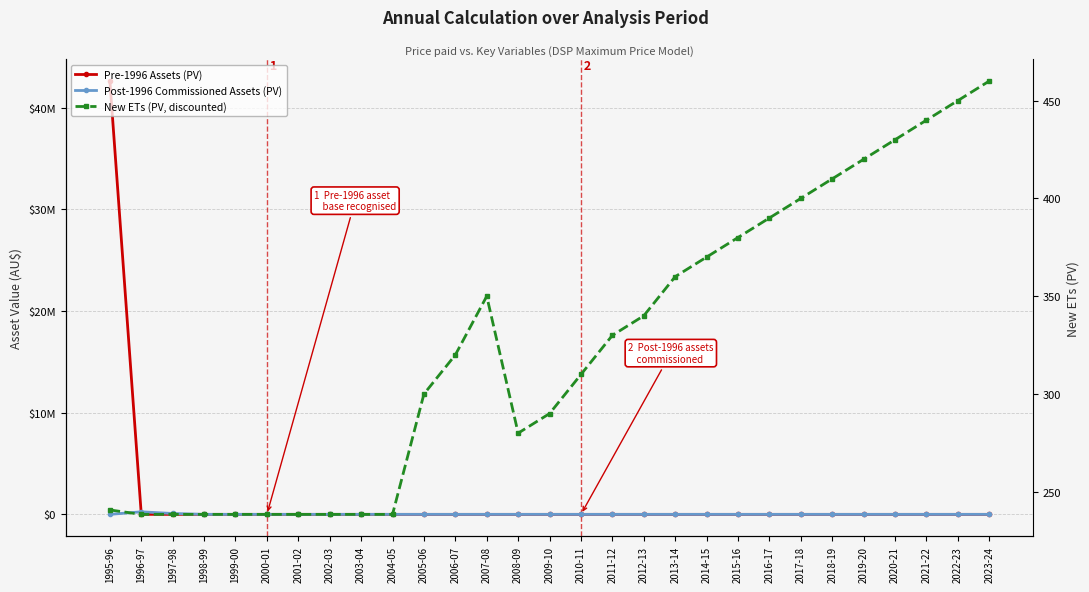

Is the value of New ETs (PV, discounted) at 2016-17 greater than the value of Post-1996 Commissioned Assets (PV) at 2020-21?

Yes